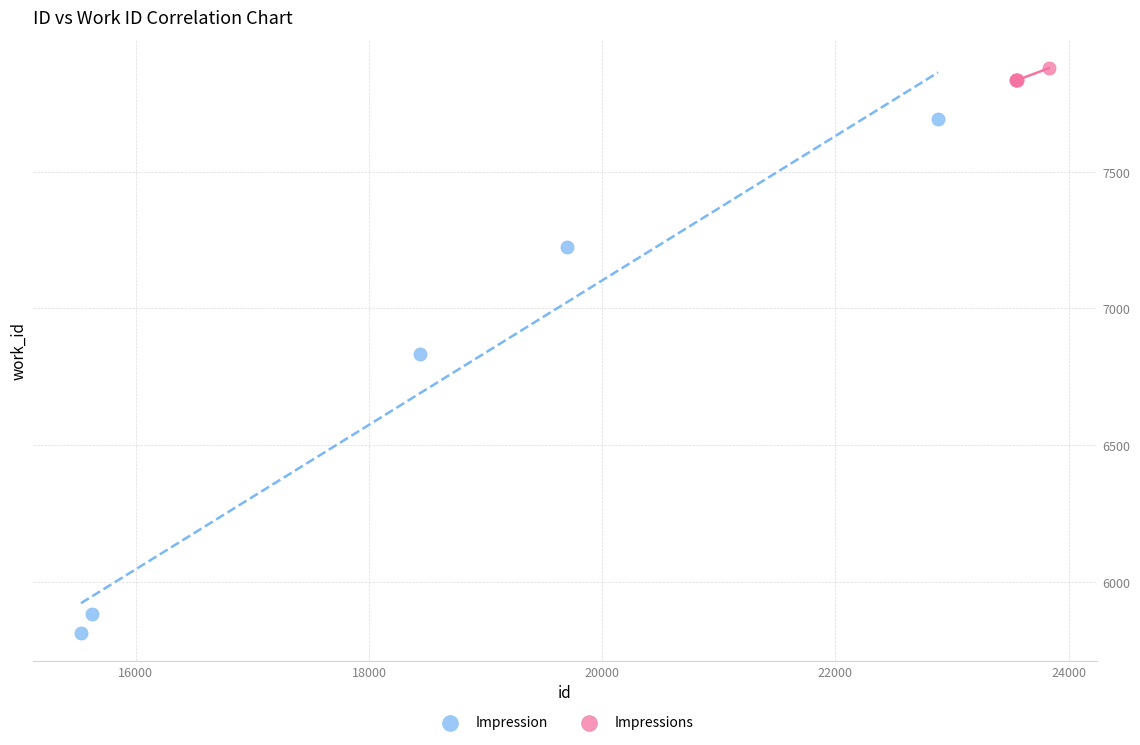

Which series contains the highest Y value?

Impressions